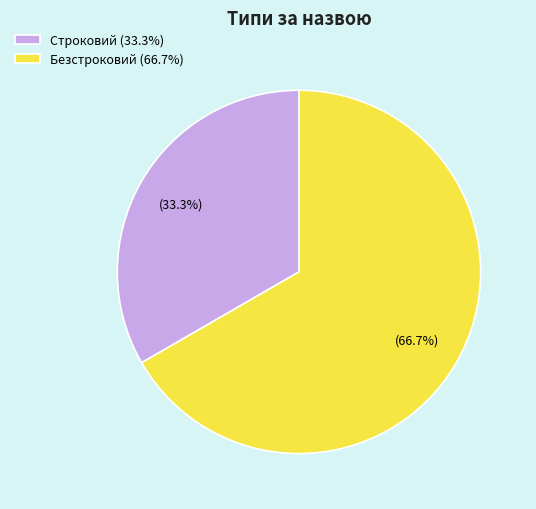

Does Безстроковий account for over 50% of the chart?

Yes